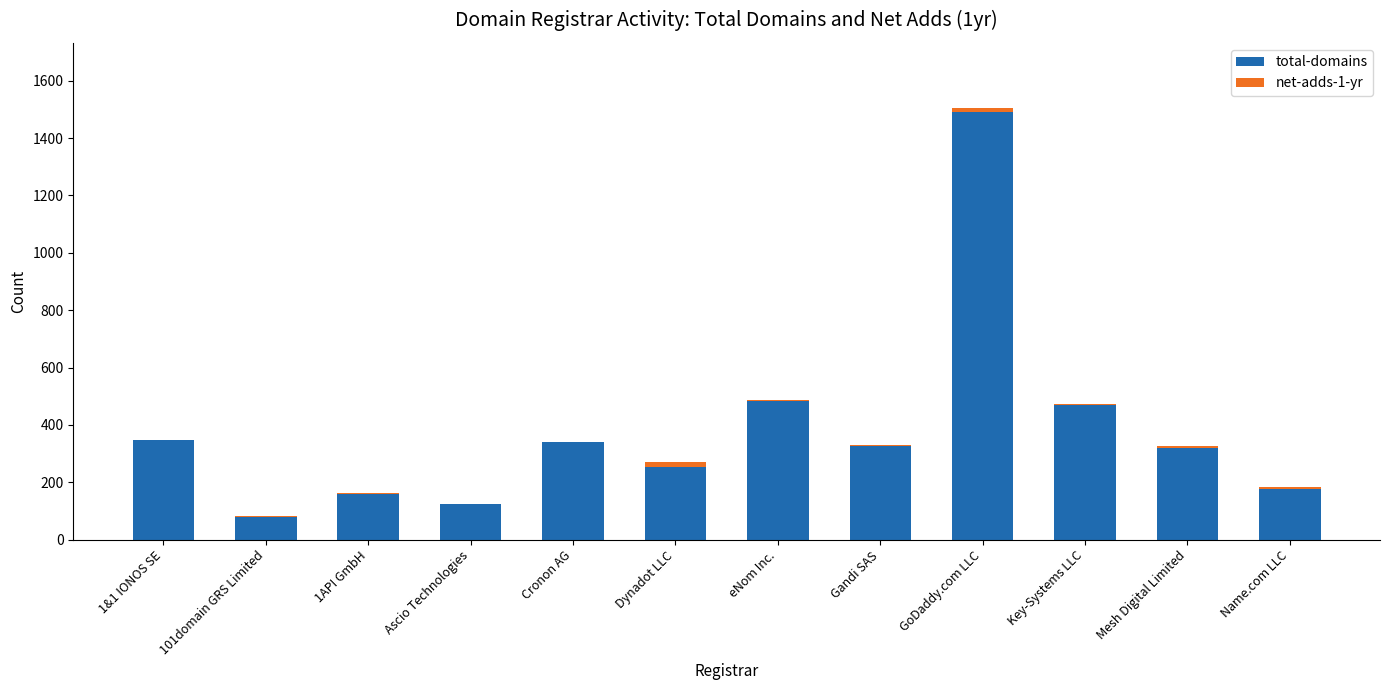

What is the sum of all total-domains values?

4566